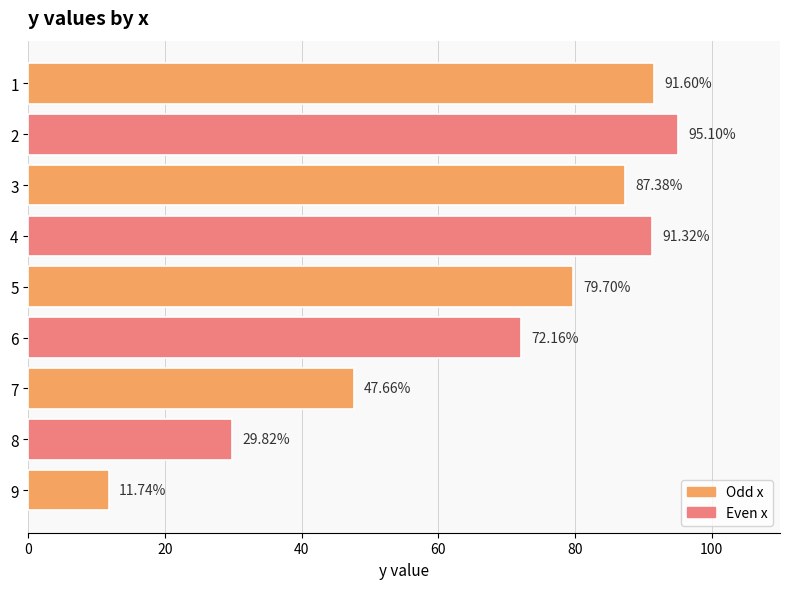

Rank the categories by value from highest to lowest.

2, 1, 4, 3, 5, 6, 7, 8, 9